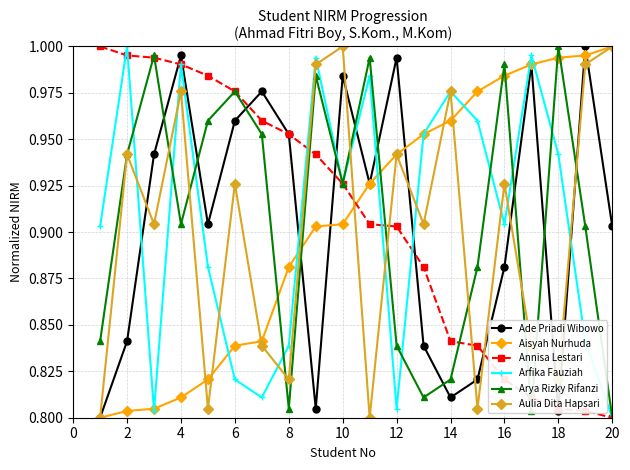

True or false: Aisyah Nurhuda and Arya Rizky Rifanzi intersect in this chart.

True